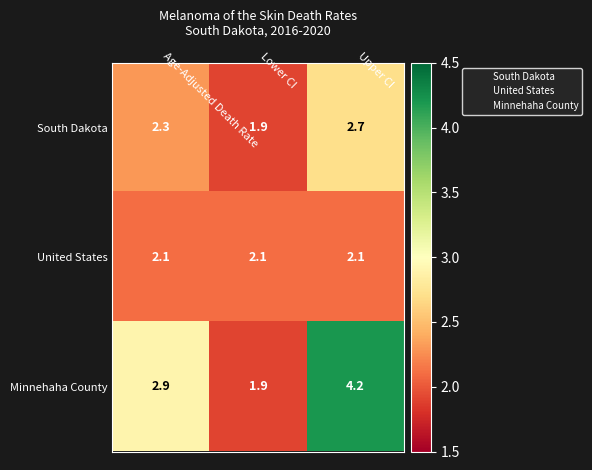

Is it true that Minnehaha County equals 2.9 at Age-Adjusted Death Rate?

True